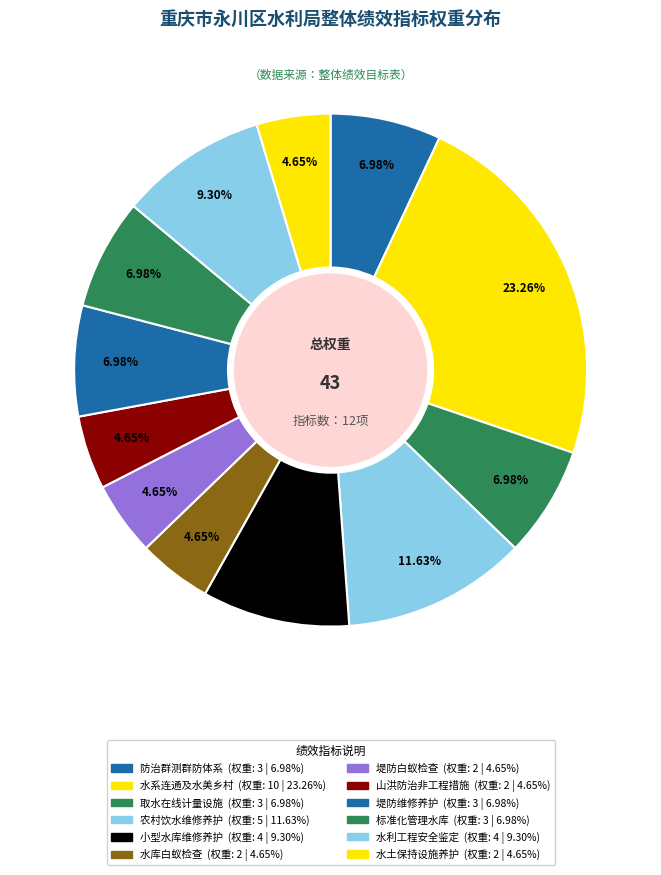

Which slice is the largest?

实施水系连通及水美乡村建设项目